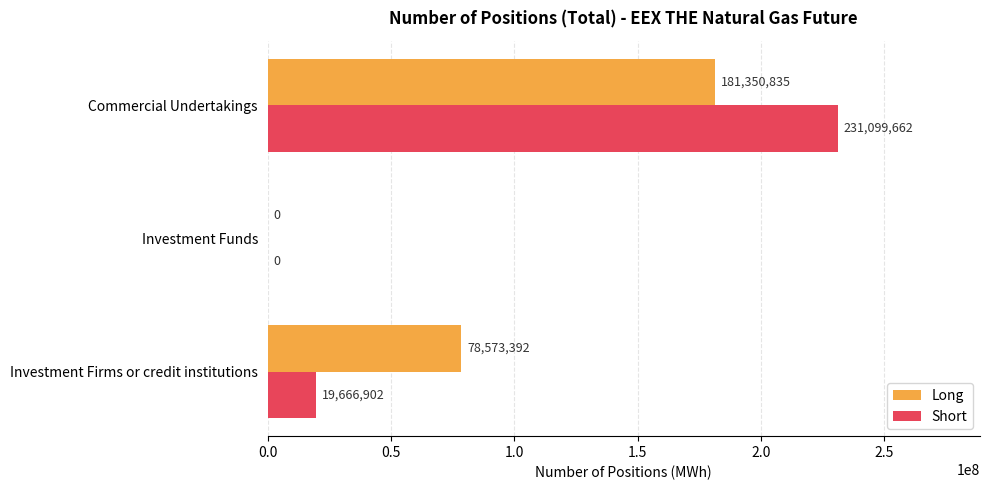

At which label does Short reach its peak?

Commercial Undertakings